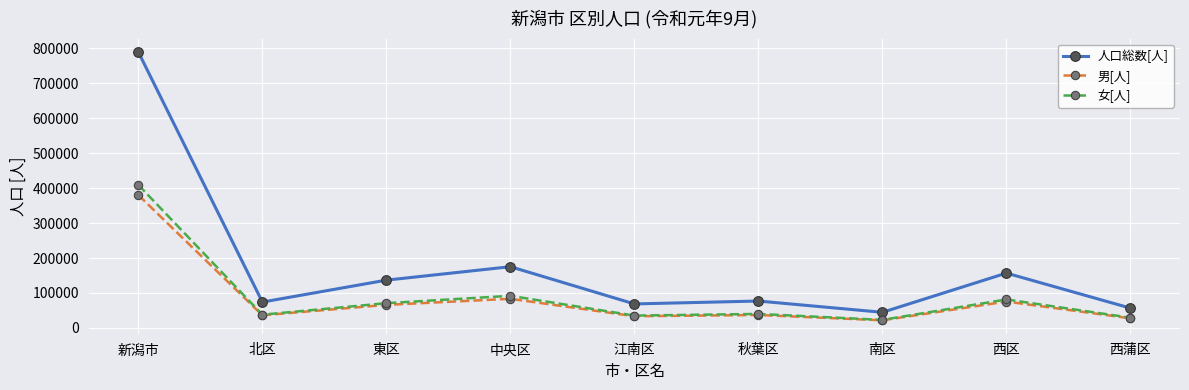

What is the difference between the maximum and second lowest values in the 女[人] series?

379959